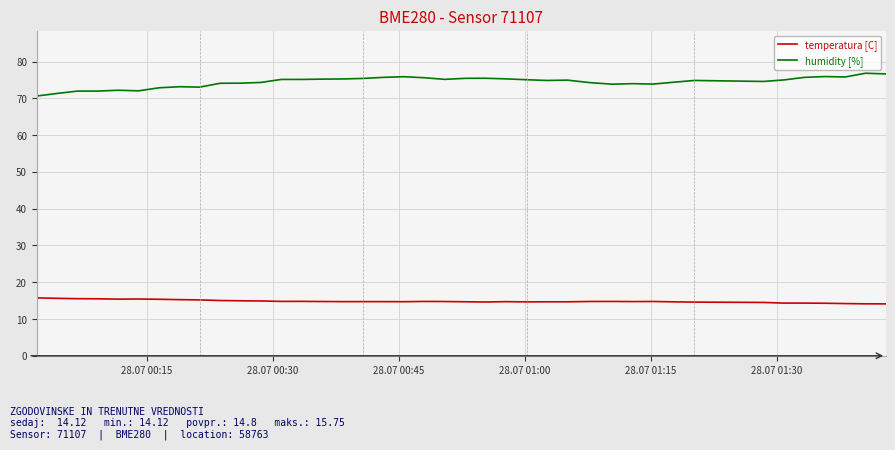

What are all the series names shown in the legend?

temperatura [C], humidity [%]